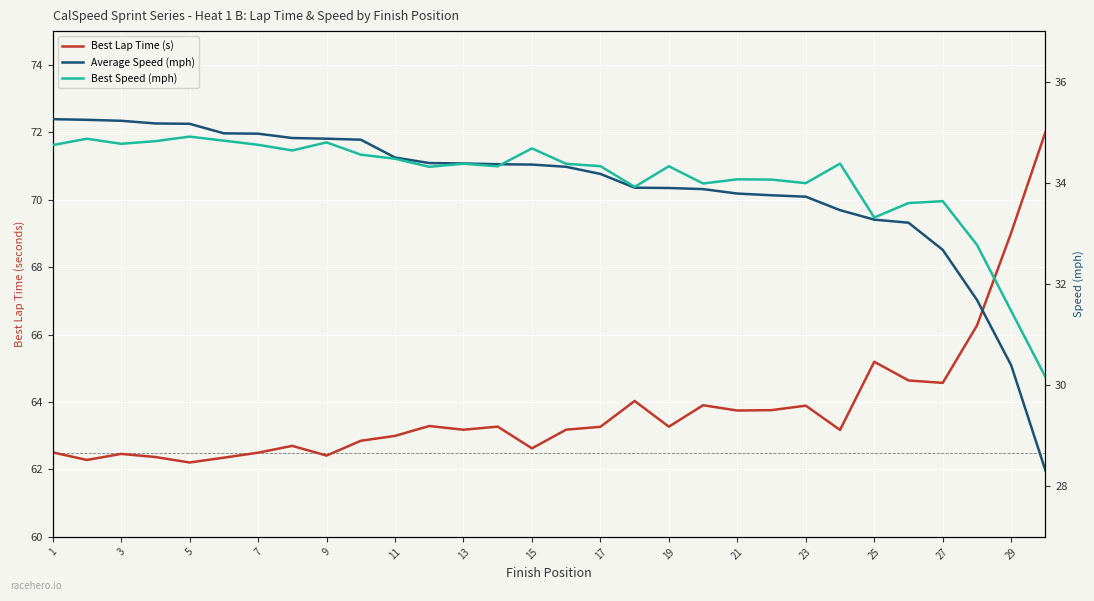

Between 15 and 21, which series saw the biggest shift?

Best Lap Time (s)